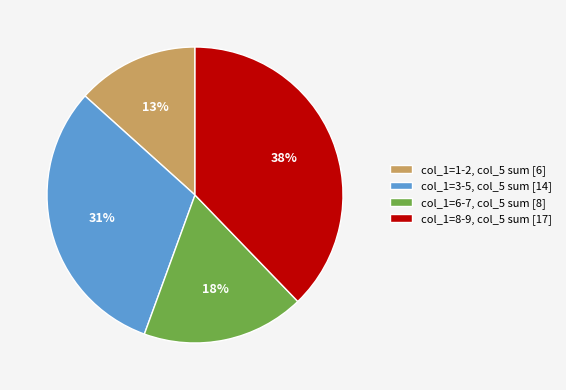

How many slices are in this pie chart?

4